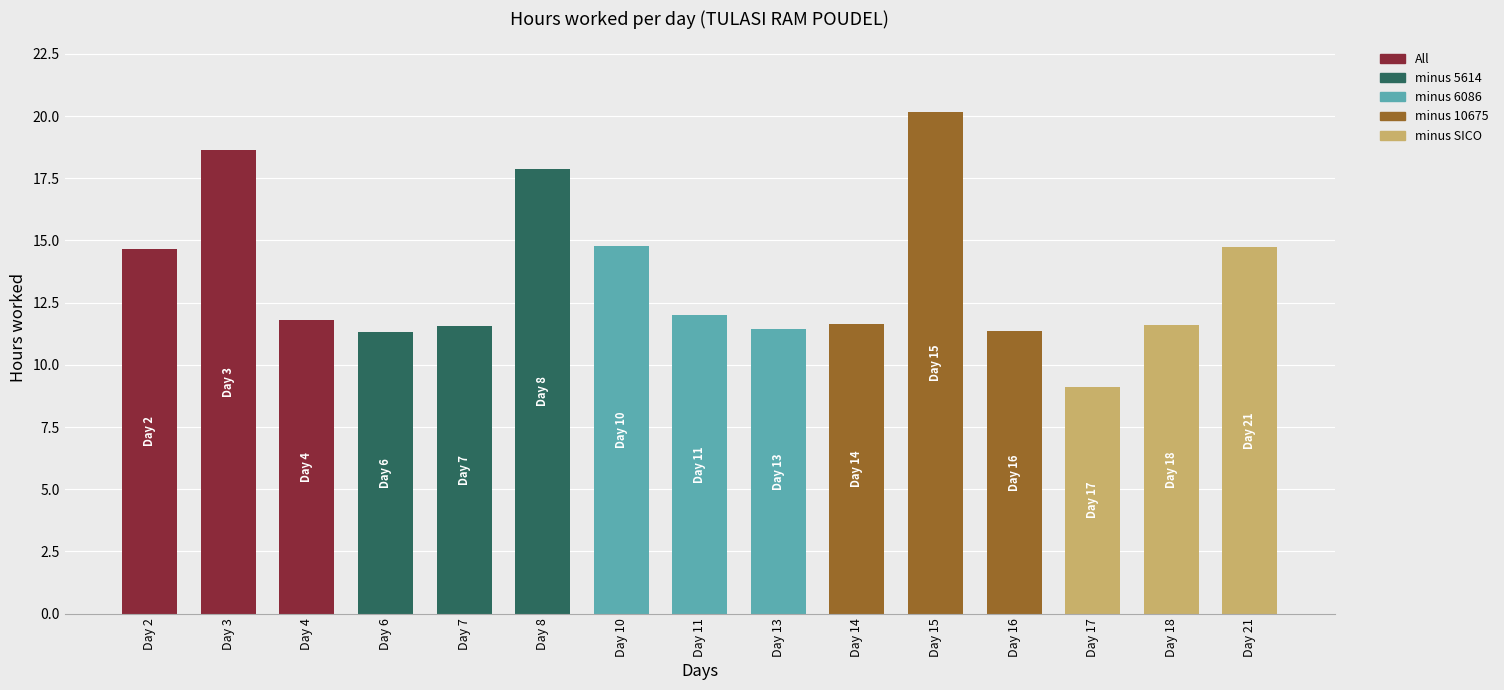

What is the ratio of the value at Day 8 to the value at Day 11?

1.5